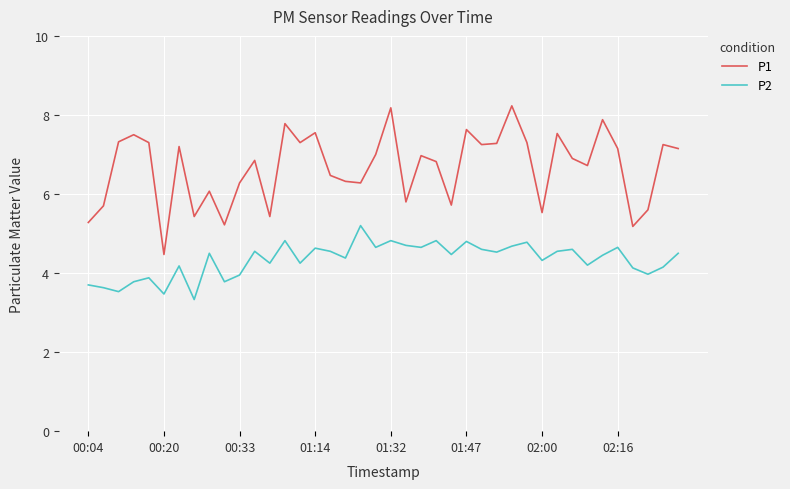

What is the minimum value for P2?

3.3